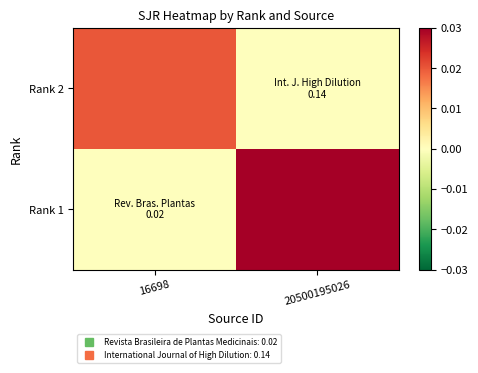

At how many categories does at least one series exceed 0?

2